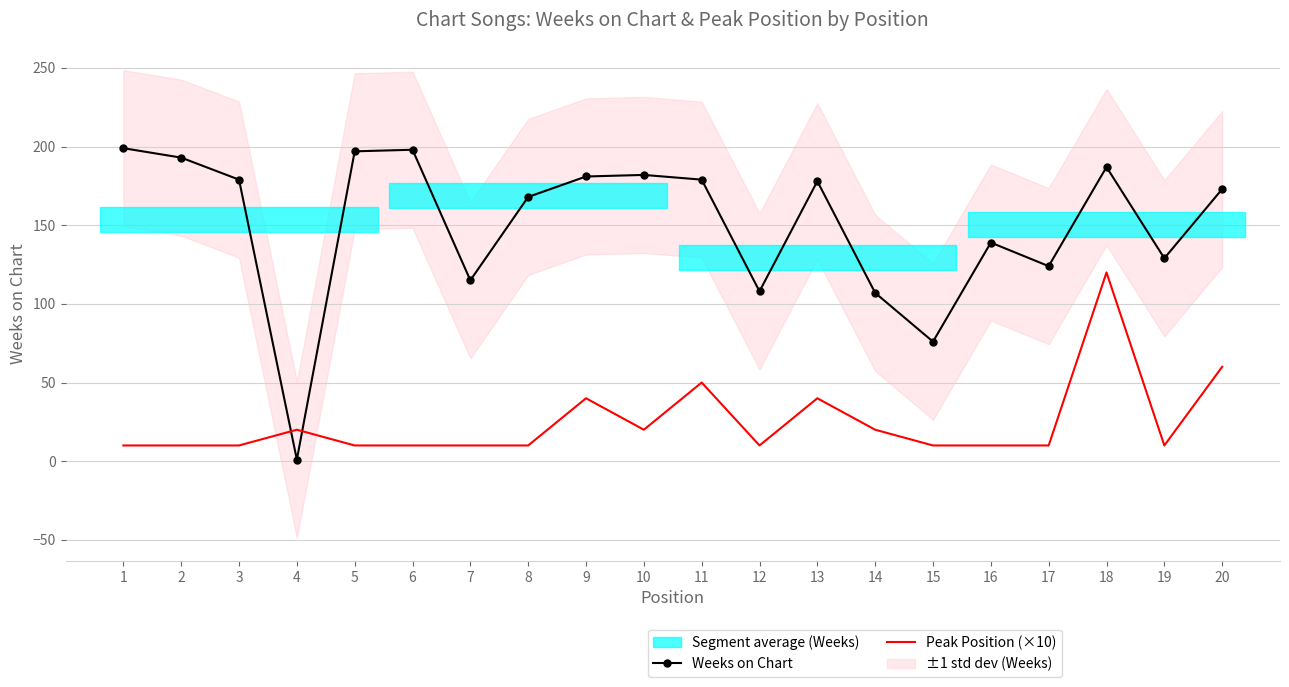

Which category has the highest value across all series?

1